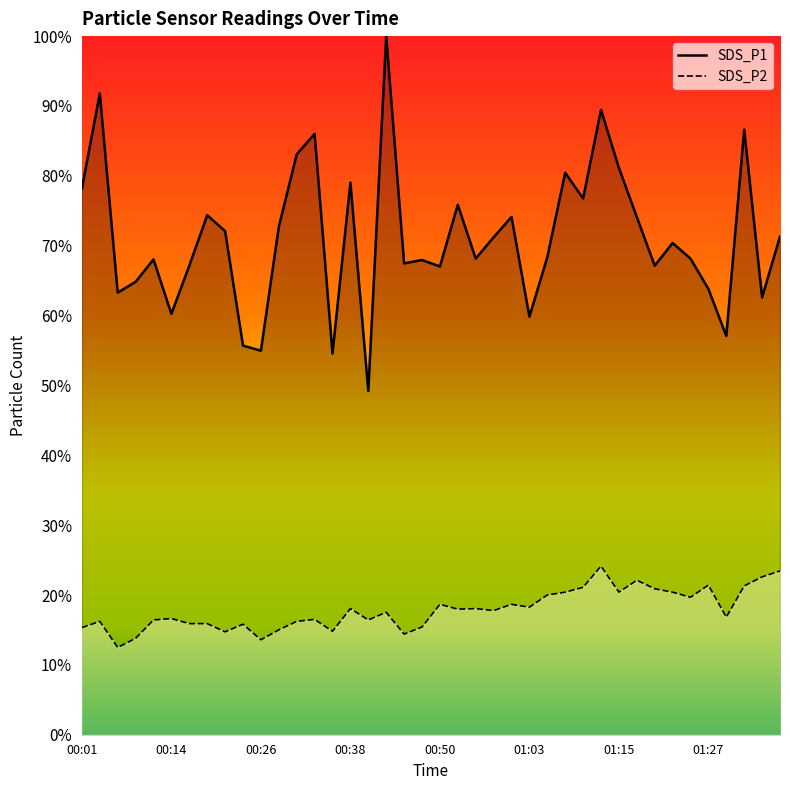

Where is SDS_P1 line nearest to the value 74?

24